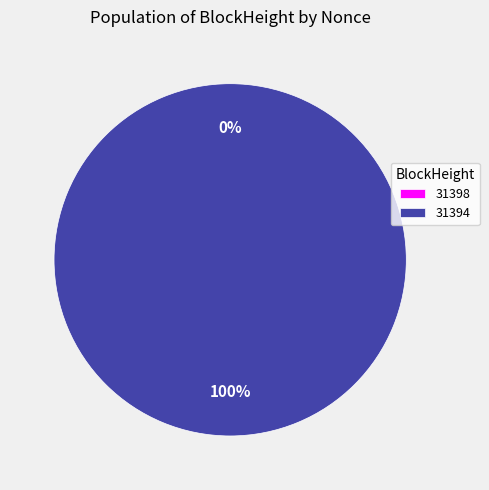

To the nearest percent, what is the difference between the largest and smallest slice percentages?

100%